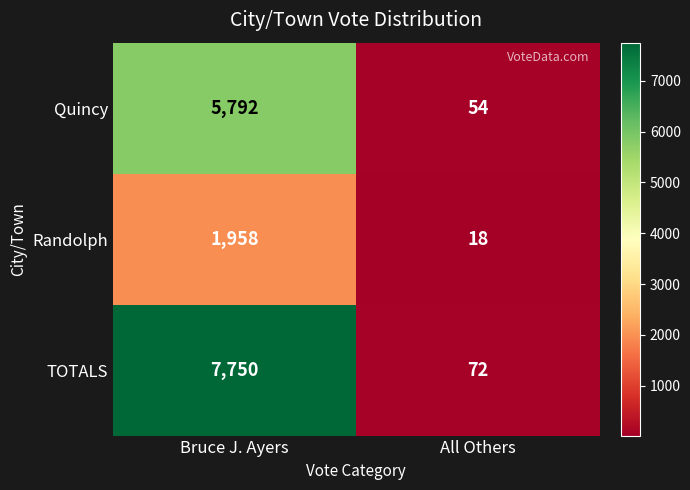

What is the minimum value shown in the chart?

18